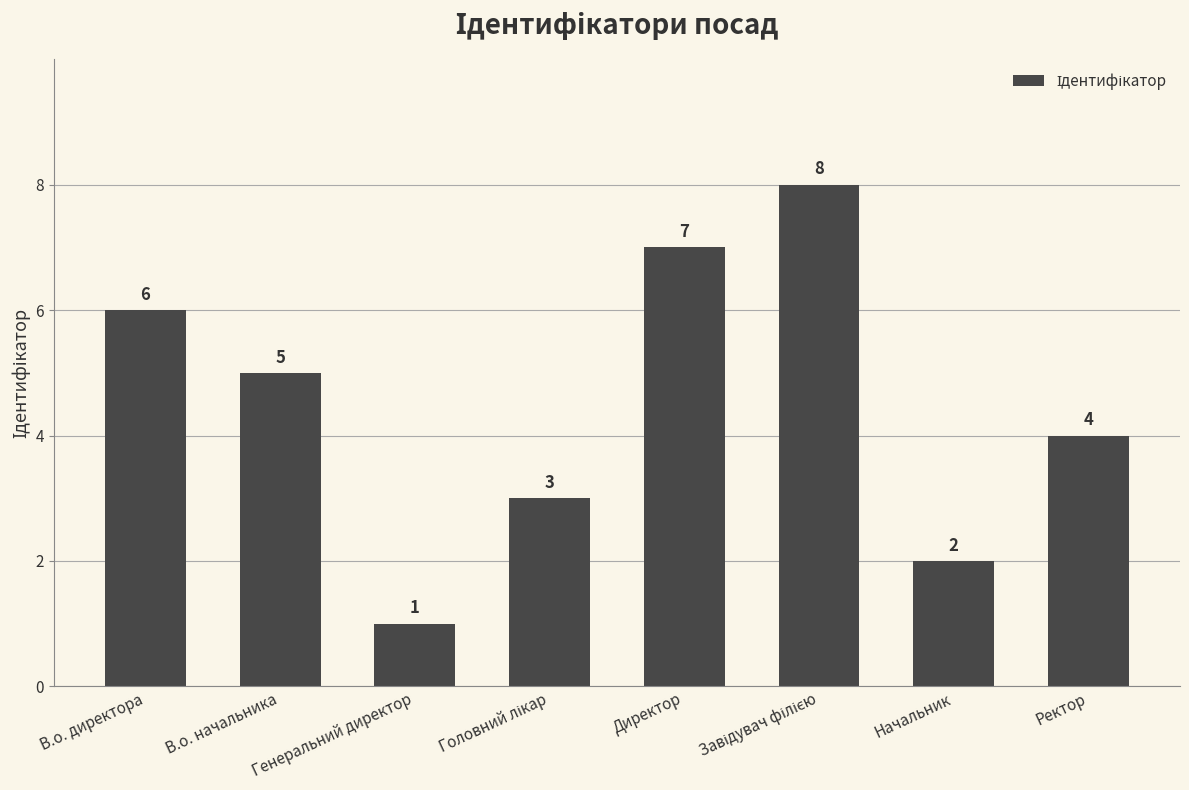

What is the value of the 1st bar from the left?

6